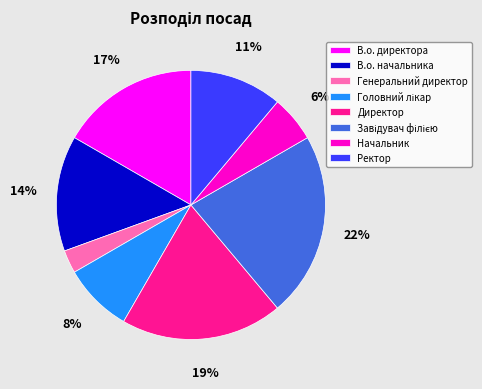

Does any single category account for the majority?

No